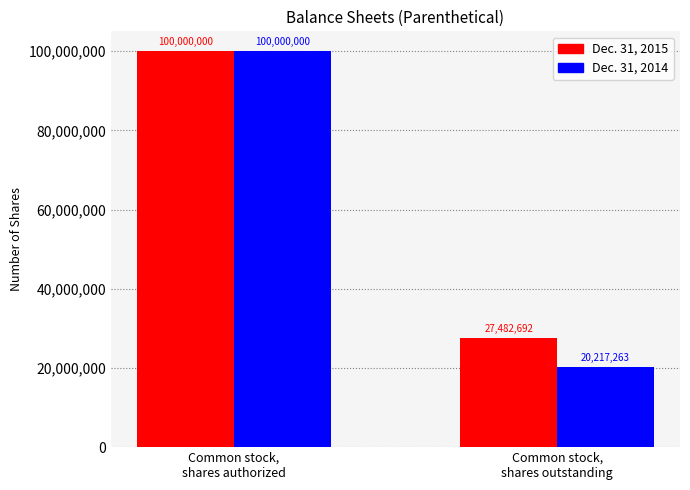

Which series has the largest total across all categories?

Dec. 31, 2015